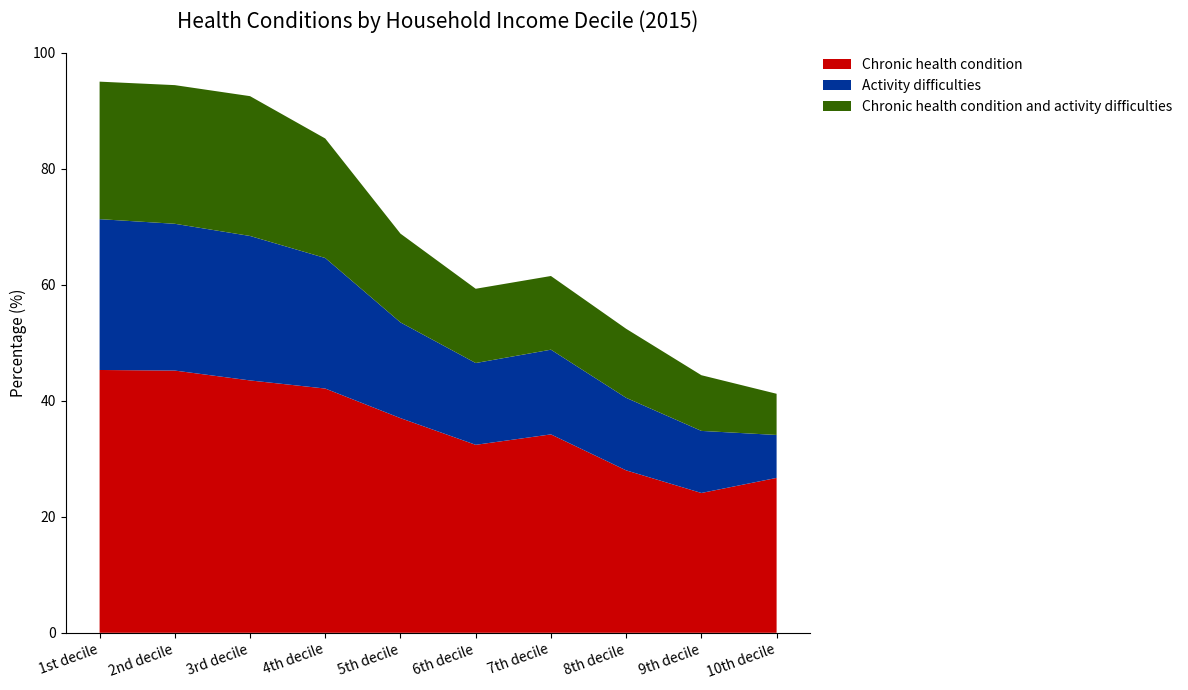

What position from the left is 1st decile?

1